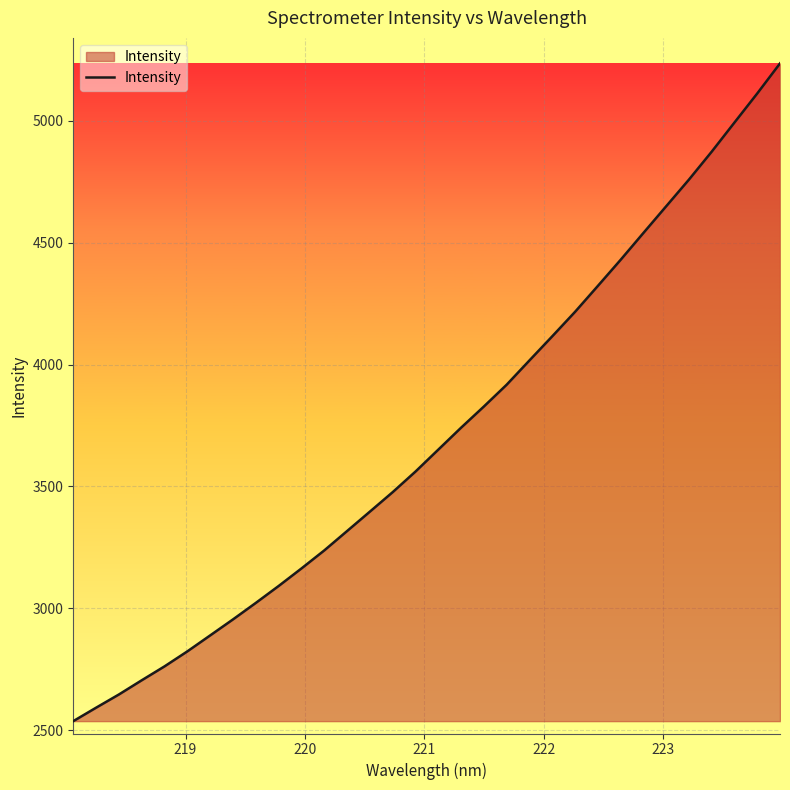

What is the minimum value shown in the chart?

2537.0